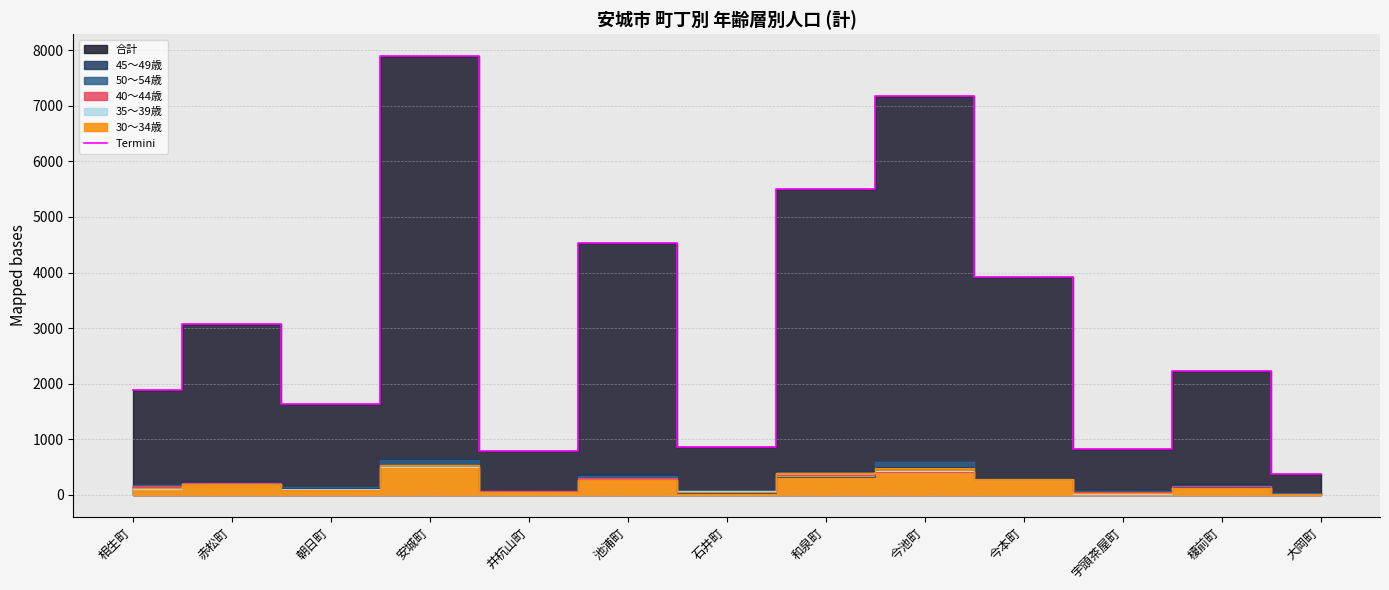

At which label does the data first exceed 2233?

赤松町